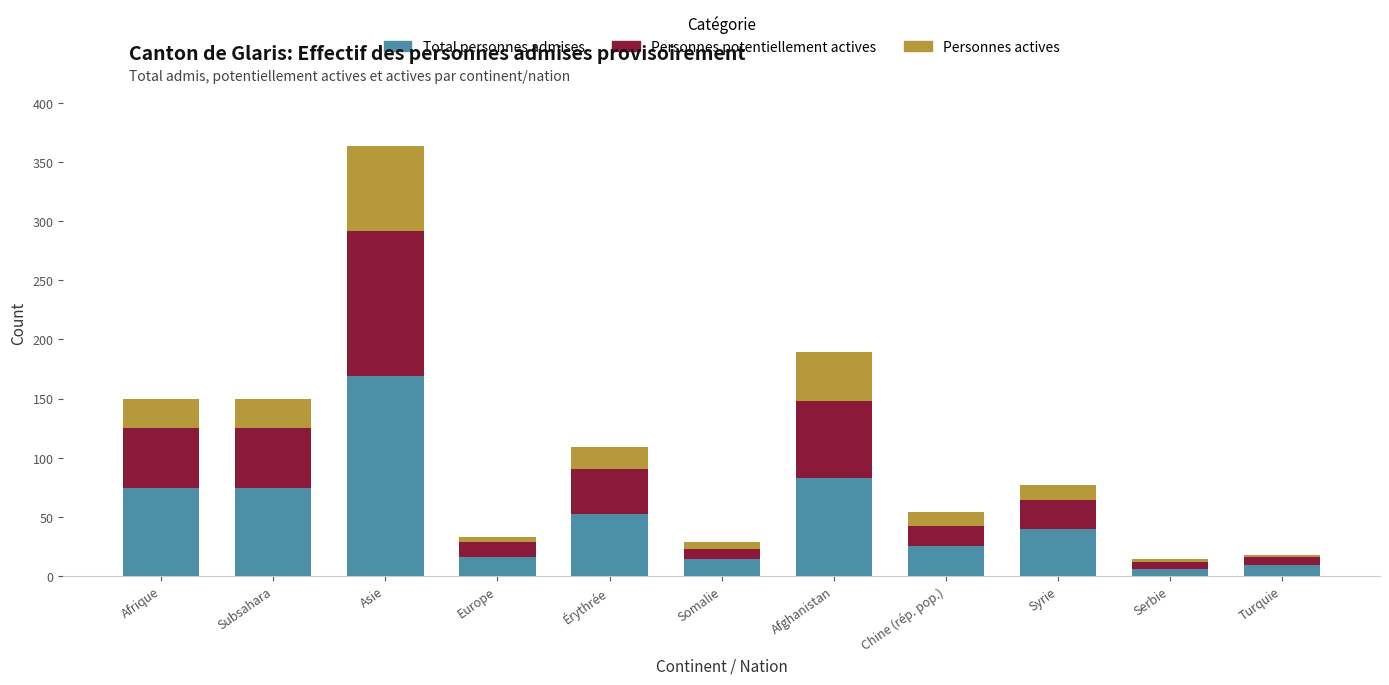

Is it true that Total personnes admises equals 128 at Subsahara?

False